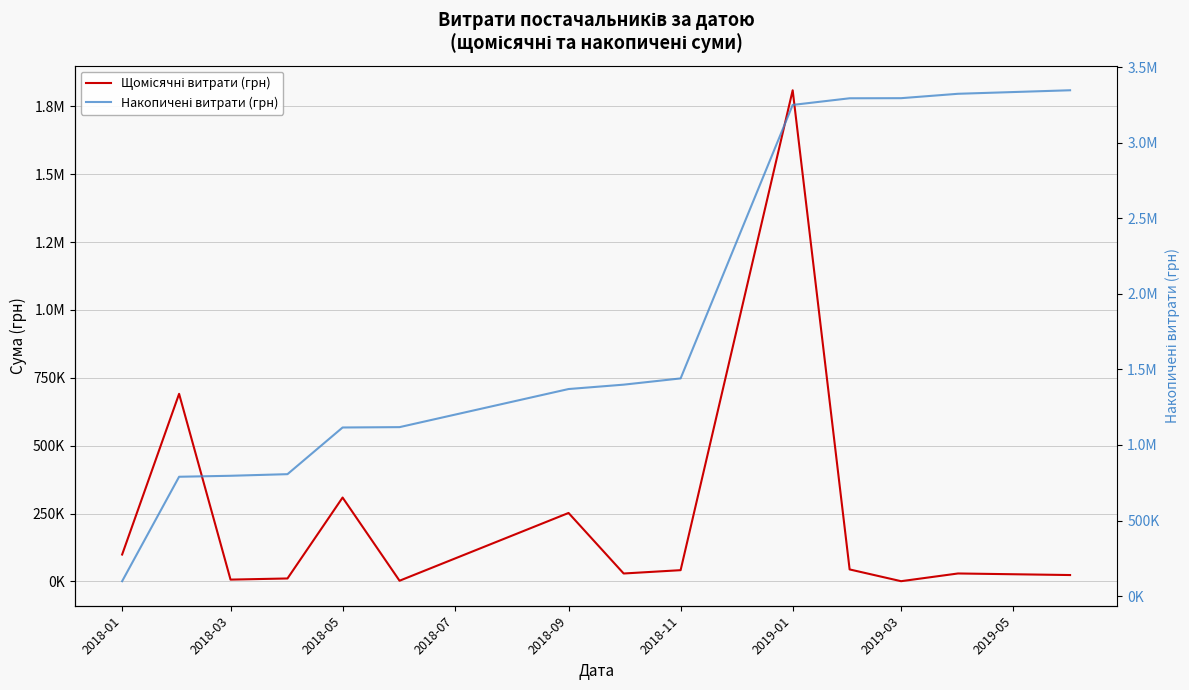

Count the number of data series in this chart.

2